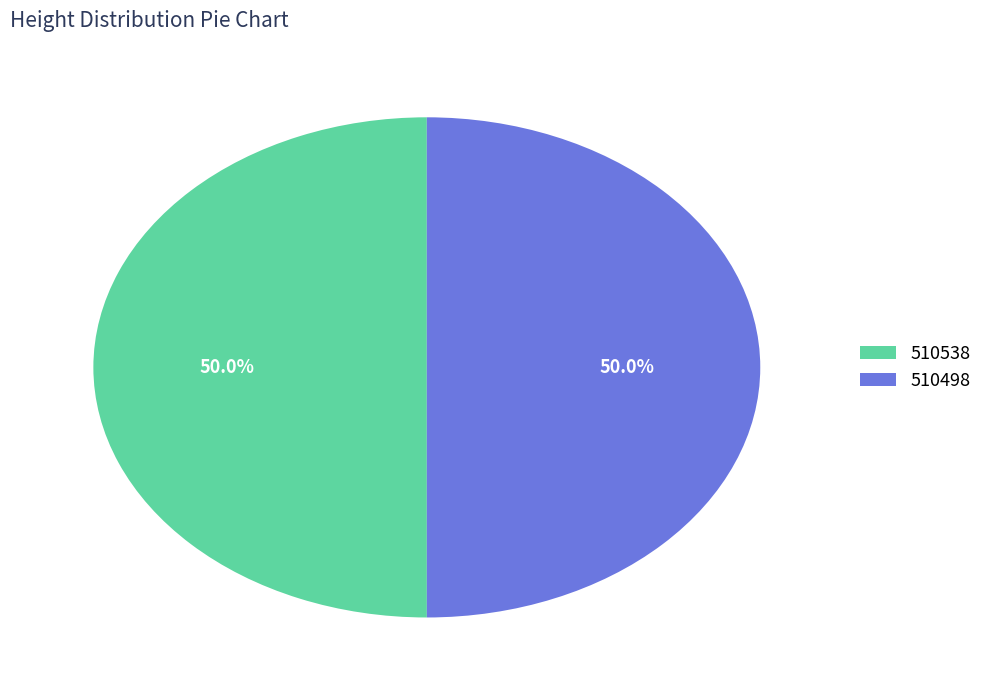

Count the number of slices in the pie.

2